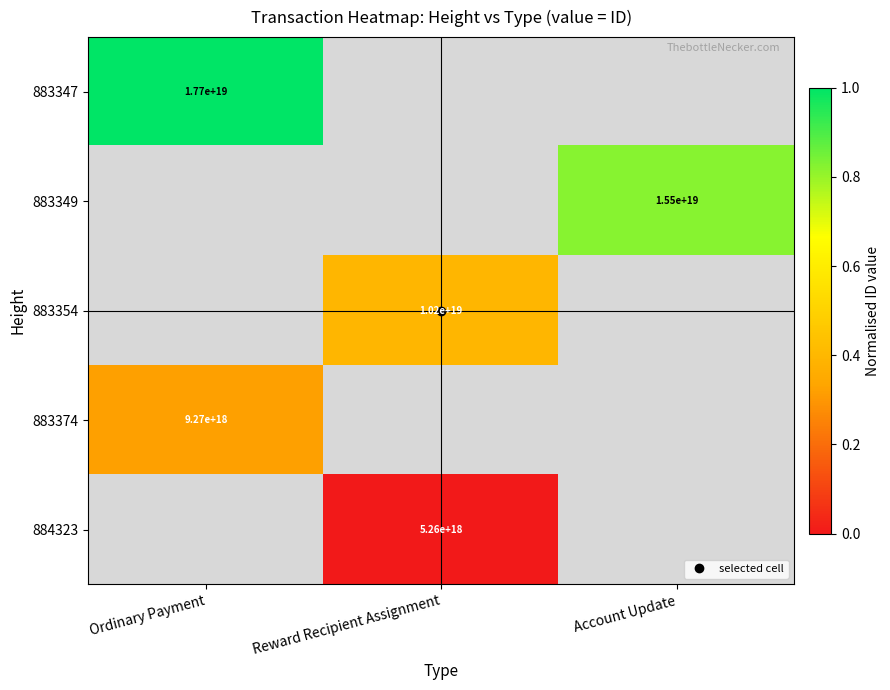

Which has a higher value, Account Update or Reward Recipient Assignment?

Reward Recipient Assignment